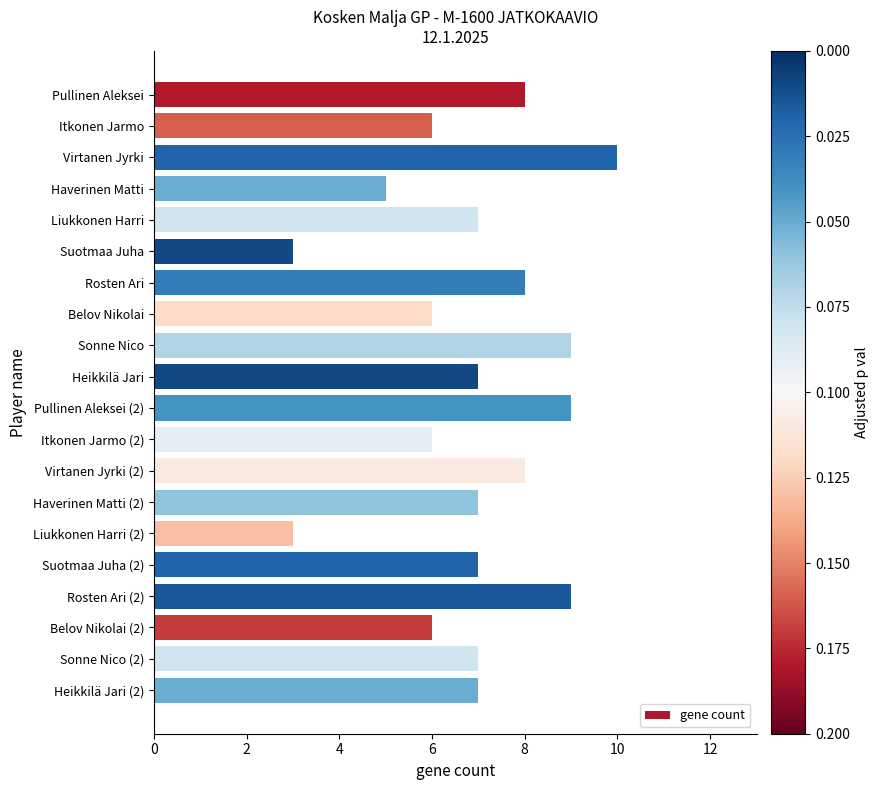

The value at Suotmaa Juha is 3. True or false?

True